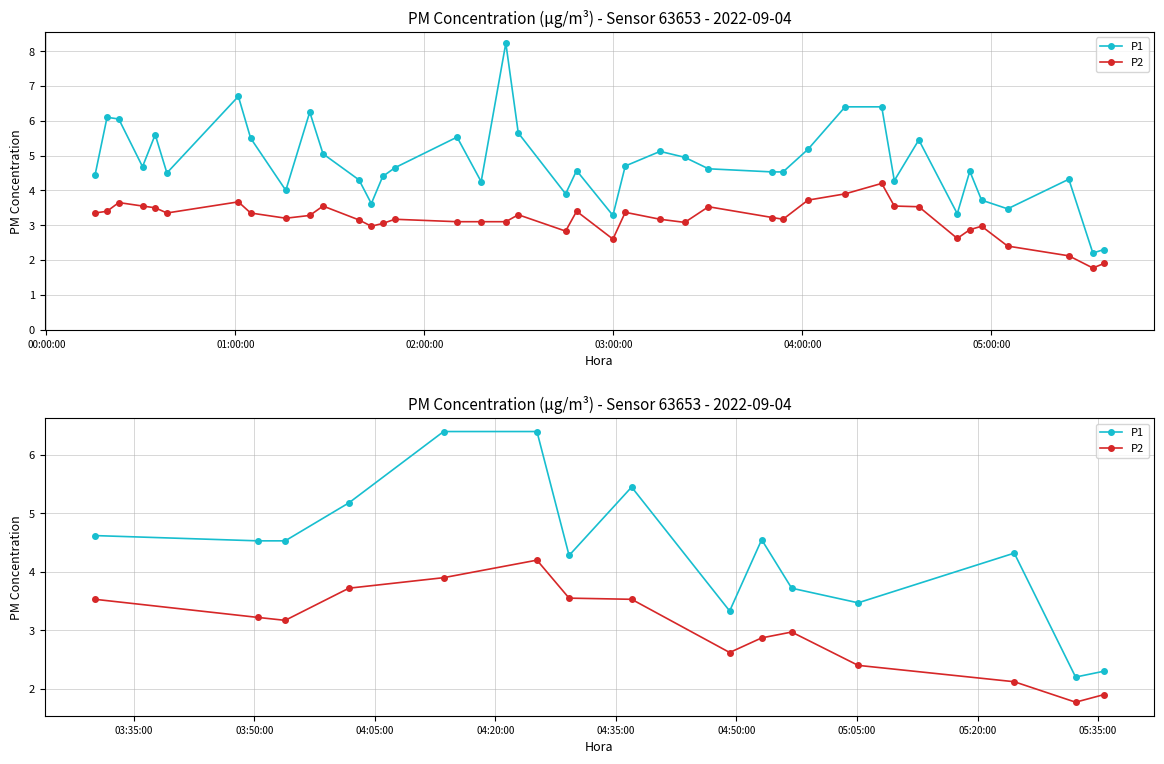

How many lines are shown in the chart?

2